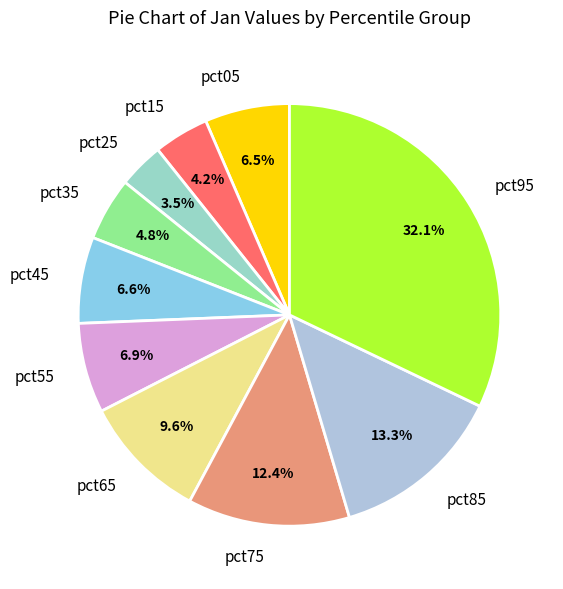

Does pct95 represent more than half of the total?

No